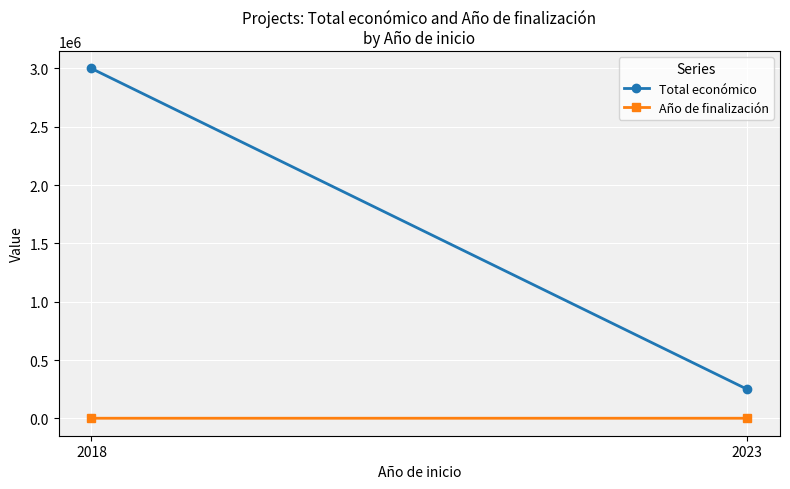

Which series has the largest total across all categories?

Total económico